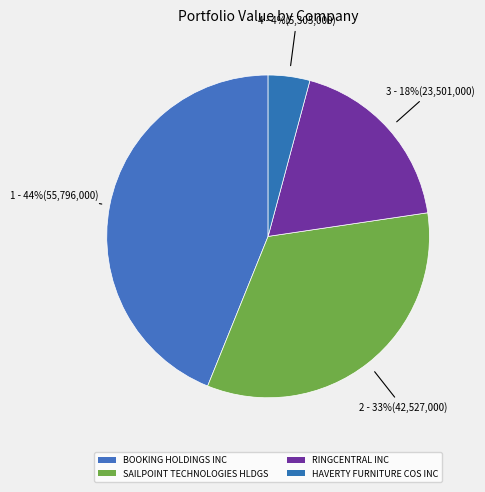

How many slices are in this pie chart?

4